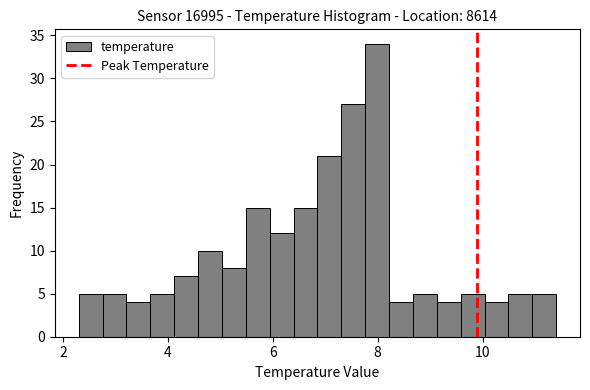

Read against the x-axis, roughly where is the centre of the tallest bar?

8.0